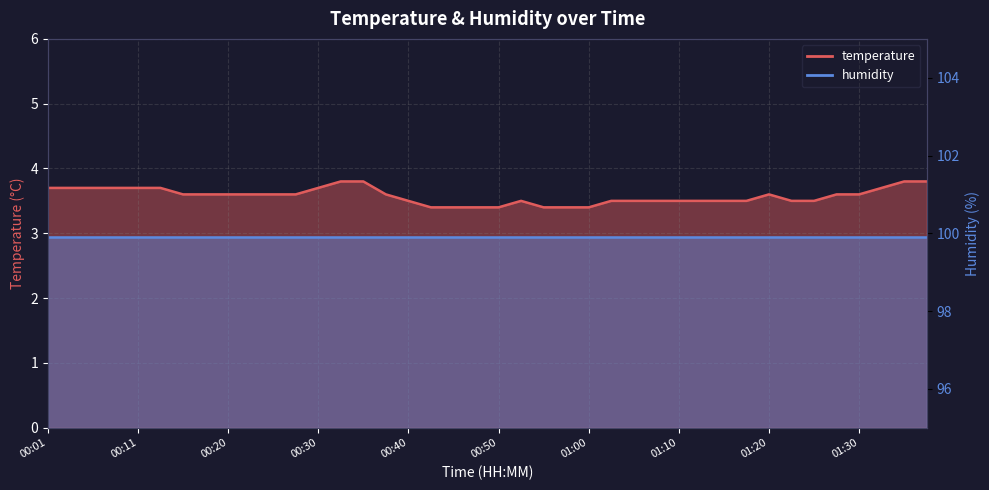

Which category has the lowest value across all series?

00:43